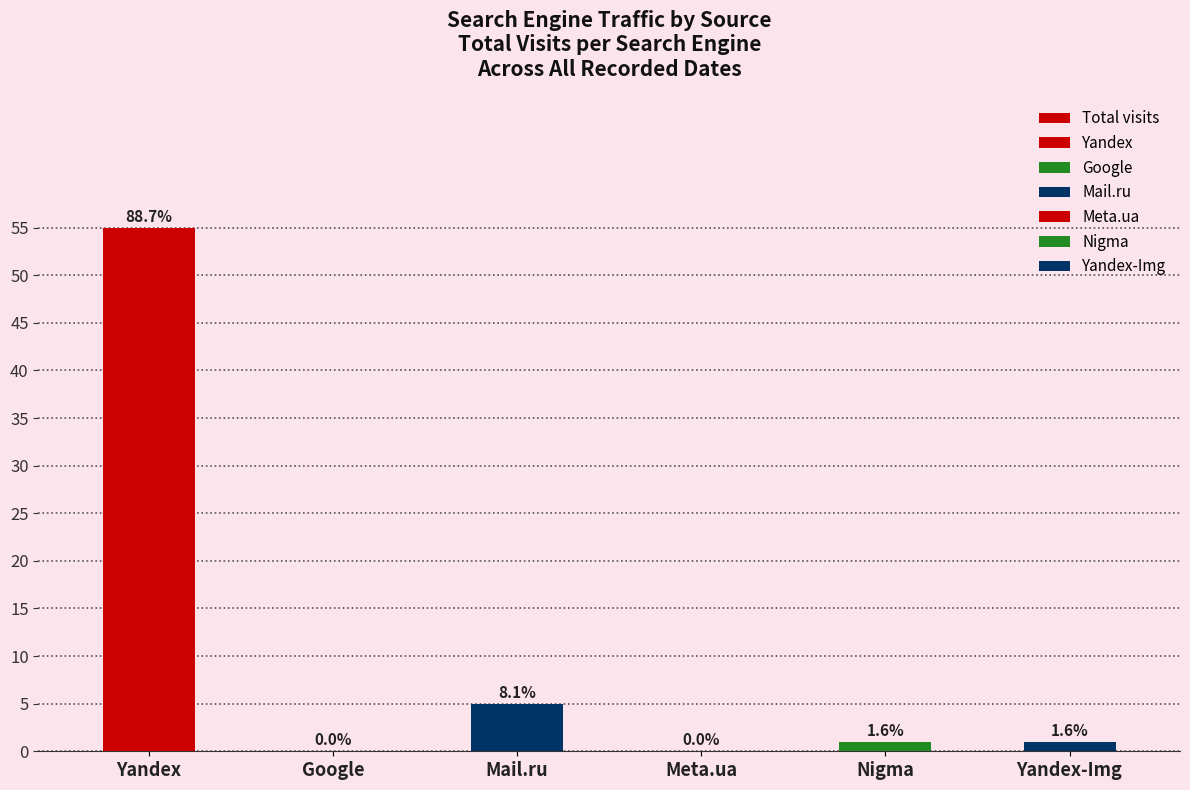

What is the difference between the second highest and second lowest values?

5